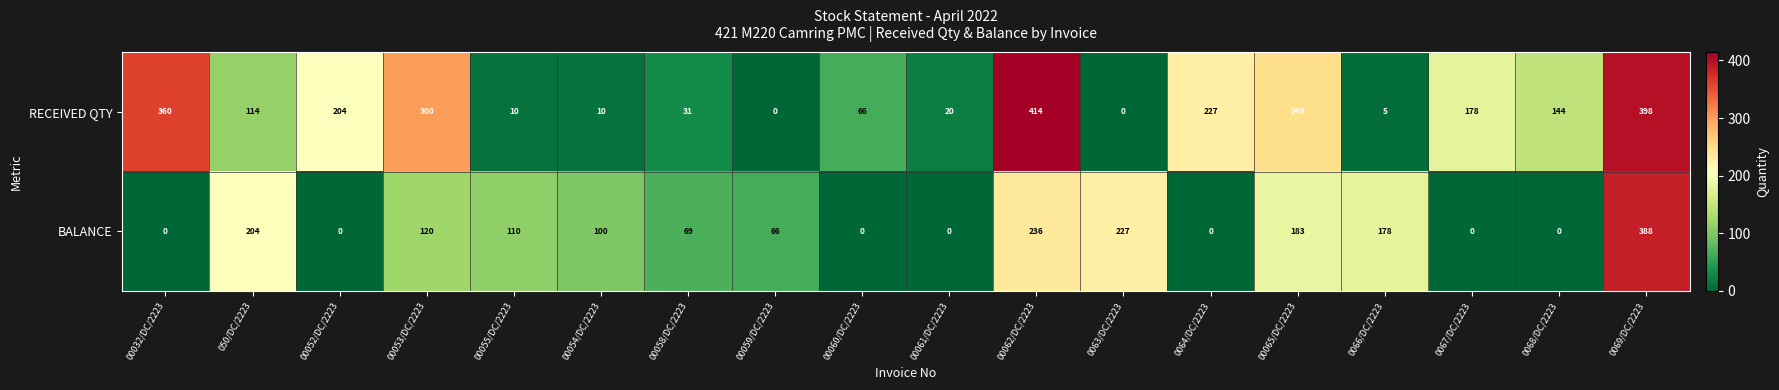

Which series has the largest range (max minus min)?

RECEIVED QTY